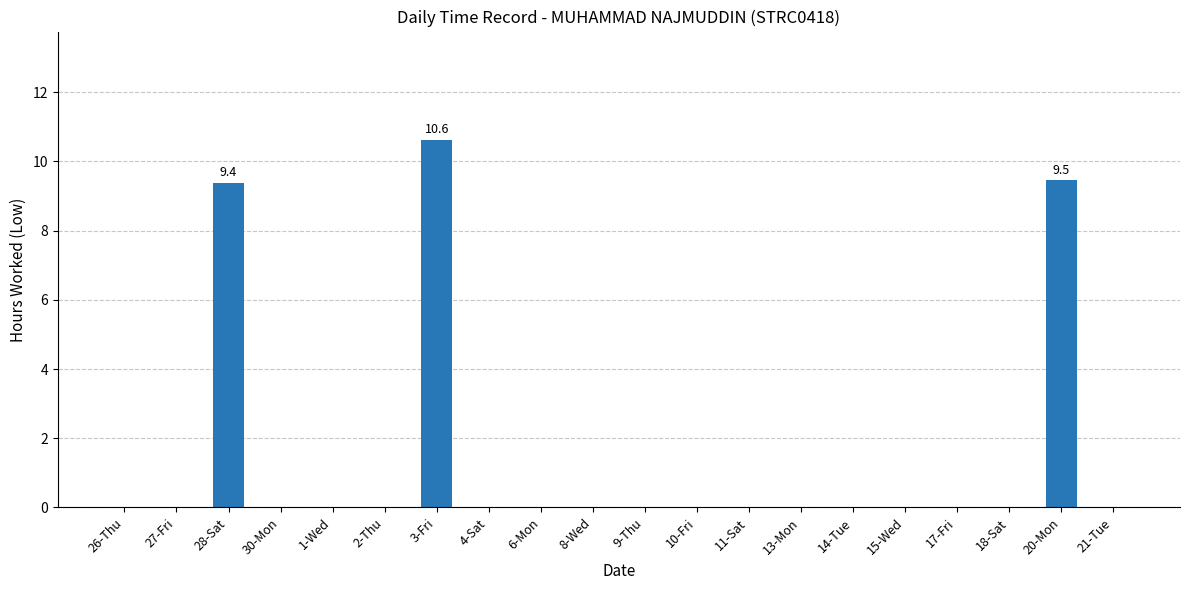

What is the sum of the values at 11-Sat and 3-Fri?

10.6